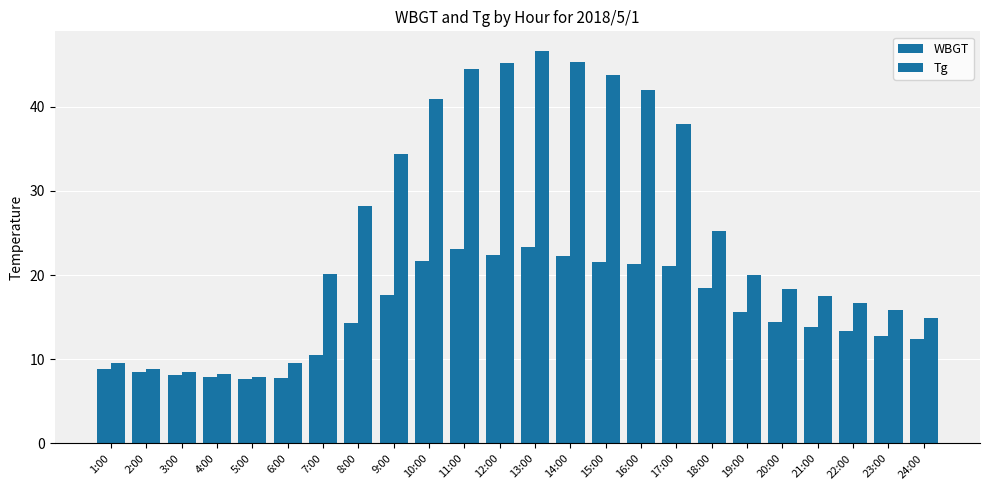

Reading right to left, transcribe all the data shown in this chart.

WBGT: 12.4	12.8	13.4	13.8	14.4	15.6	18.5	21.1	21.3	21.5	22.2	23.3	22.4	23.1	21.7	17.6	14.3	10.5	7.8	7.7	7.9	8.1	8.5	8.8
Tg: 14.9	15.8	16.7	17.5	18.4	20.0	25.2	37.9	42.0	43.8	45.3	46.6	45.2	44.5	40.9	34.4	28.2	20.1	9.6	7.9	8.3	8.5	8.9	9.5